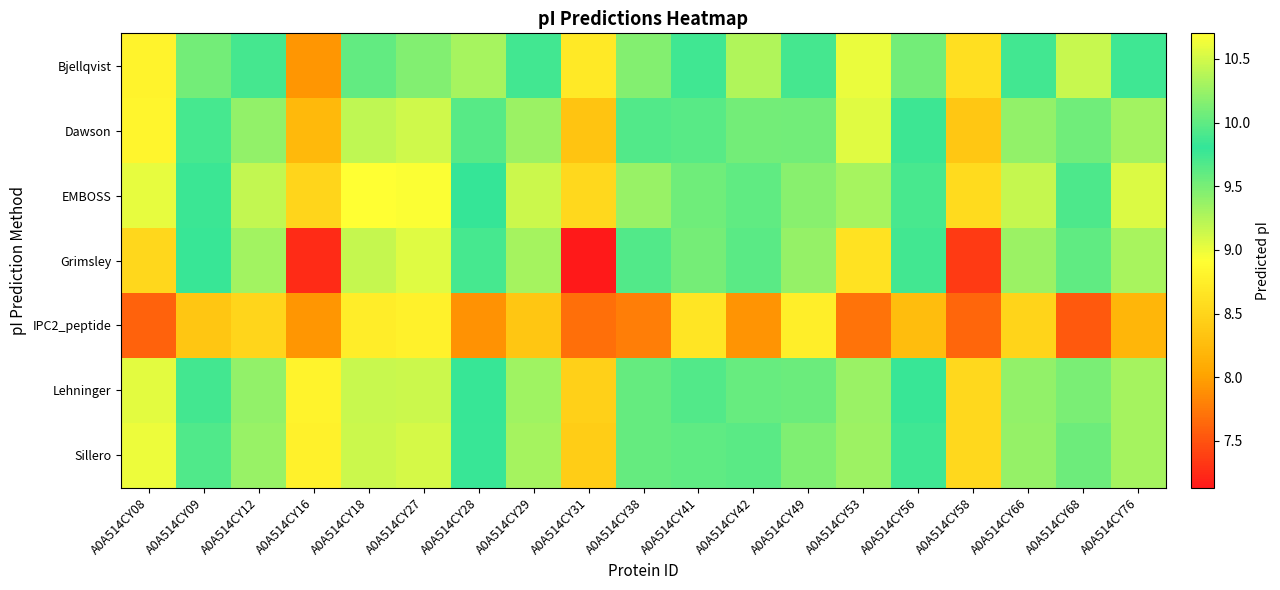

Reading right to left, what are all the values shown in this chart?

Bjellqvist: A0A514CY76=9.9	A0A514CY68=9.2	A0A514CY66=9.9	A0A514CY58=8.6	A0A514CY56=9.5	A0A514CY53=9.0	A0A514CY49=9.9	A0A514CY42=9.3	A0A514CY41=9.8	A0A514CY38=9.5	A0A514CY31=8.7	A0A514CY29=9.9	A0A514CY28=9.3	A0A514CY27=10.1	A0A514CY18=10.0	A0A514CY16=7.9	A0A514CY12=9.9	A0A514CY09=9.5	A0A514CY08=8.8
Dawson: A0A514CY76=10.3	A0A514CY68=9.5	A0A514CY66=10.2	A0A514CY58=8.4	A0A514CY56=9.8	A0A514CY53=9.0	A0A514CY49=10.1	A0A514CY42=9.5	A0A514CY41=10.0	A0A514CY38=9.9	A0A514CY31=8.3	A0A514CY29=10.3	A0A514CY28=9.6	A0A514CY27=10.5	A0A514CY18=10.4	A0A514CY16=8.2	A0A514CY12=10.2	A0A514CY09=9.7	A0A514CY08=8.8
EMBOSS: A0A514CY76=10.5	A0A514CY68=9.7	A0A514CY66=10.4	A0A514CY58=8.6	A0A514CY56=9.9	A0A514CY53=9.3	A0A514CY49=10.2	A0A514CY42=9.6	A0A514CY41=10.1	A0A514CY38=10.2	A0A514CY31=8.5	A0A514CY29=10.5	A0A514CY28=9.8	A0A514CY27=10.7	A0A514CY18=10.7	A0A514CY16=8.5	A0A514CY12=10.4	A0A514CY09=9.8	A0A514CY08=9.0
Grimsley: A0A514CY76=10.3	A0A514CY68=9.6	A0A514CY66=10.3	A0A514CY58=7.4	A0A514CY56=9.9	A0A514CY53=8.6	A0A514CY49=10.2	A0A514CY42=9.6	A0A514CY41=10.1	A0A514CY38=9.9	A0A514CY31=7.1	A0A514CY29=10.3	A0A514CY28=9.7	A0A514CY27=10.6	A0A514CY18=10.4	A0A514CY16=7.2	A0A514CY12=10.3	A0A514CY09=9.8	A0A514CY08=8.5
IPC2_peptide: A0A514CY76=8.2	A0A514CY68=7.5	A0A514CY66=8.5	A0A514CY58=7.6	A0A514CY56=8.3	A0A514CY53=7.7	A0A514CY49=8.8	A0A514CY42=7.9	A0A514CY41=8.7	A0A514CY38=7.8	A0A514CY31=7.7	A0A514CY29=8.3	A0A514CY28=7.9	A0A514CY27=8.8	A0A514CY18=8.7	A0A514CY16=7.9	A0A514CY12=8.5	A0A514CY09=8.3	A0A514CY08=7.6
Lehninger: A0A514CY76=10.3	A0A514CY68=9.5	A0A514CY66=10.2	A0A514CY58=8.5	A0A514CY56=9.8	A0A514CY53=9.4	A0A514CY49=10.1	A0A514CY42=9.6	A0A514CY41=9.9	A0A514CY38=10.0	A0A514CY31=8.4	A0A514CY29=10.3	A0A514CY28=9.8	A0A514CY27=10.5	A0A514CY18=10.5	A0A514CY16=8.8	A0A514CY12=10.2	A0A514CY09=9.7	A0A514CY08=9.0
Sillero: A0A514CY76=10.3	A0A514CY68=9.5	A0A514CY66=10.2	A0A514CY58=8.5	A0A514CY56=9.9	A0A514CY53=9.3	A0A514CY49=10.1	A0A514CY42=9.6	A0A514CY41=10.0	A0A514CY38=10.0	A0A514CY31=8.4	A0A514CY29=10.3	A0A514CY28=9.8	A0A514CY27=10.5	A0A514CY18=10.5	A0A514CY16=8.8	A0A514CY12=10.2	A0A514CY09=9.7	A0A514CY08=9.0